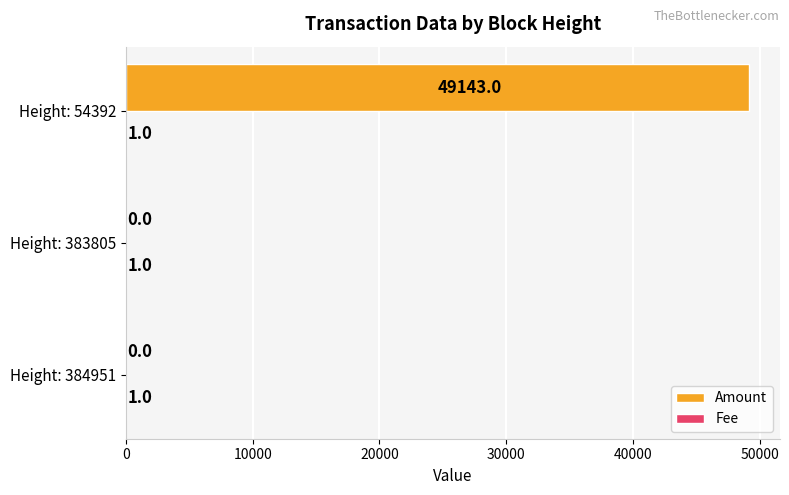

Which series changed the most between Height: 383805 and Height: 54392?

Amount